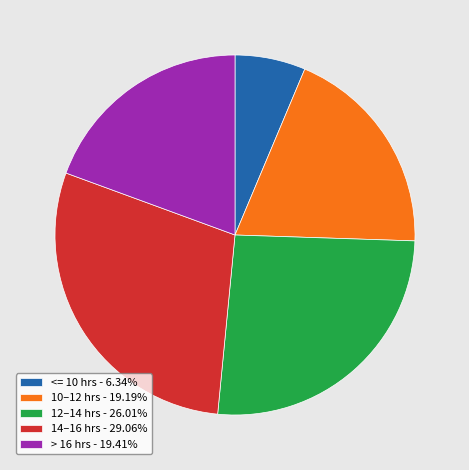

Count the number of slices in the pie.

5